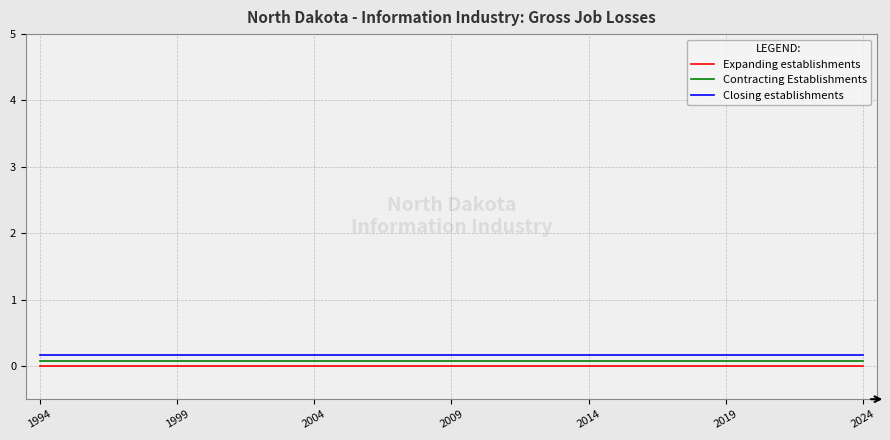

True or false: Expanding establishments and Closing establishments cross at least once.

False